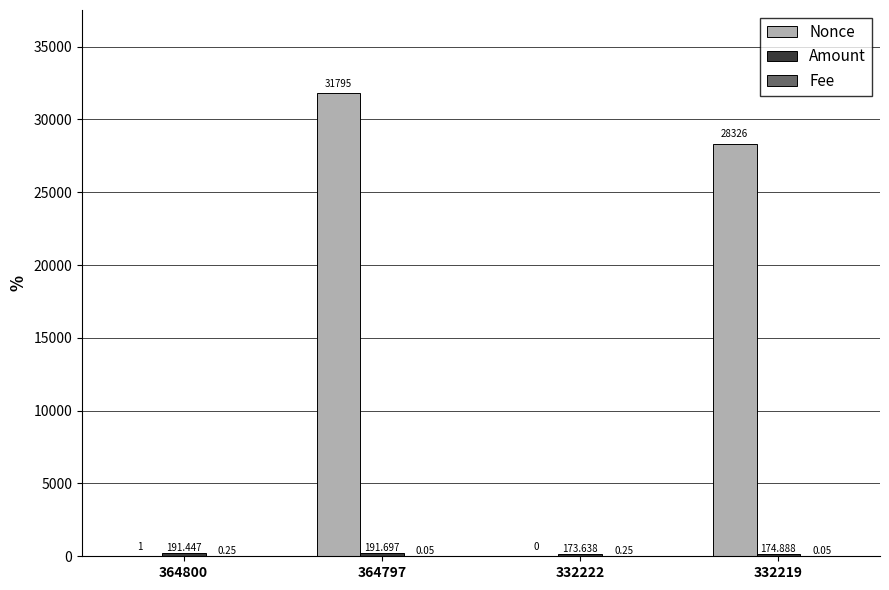

Which series changed the most between 364800 and 332219?

Nonce